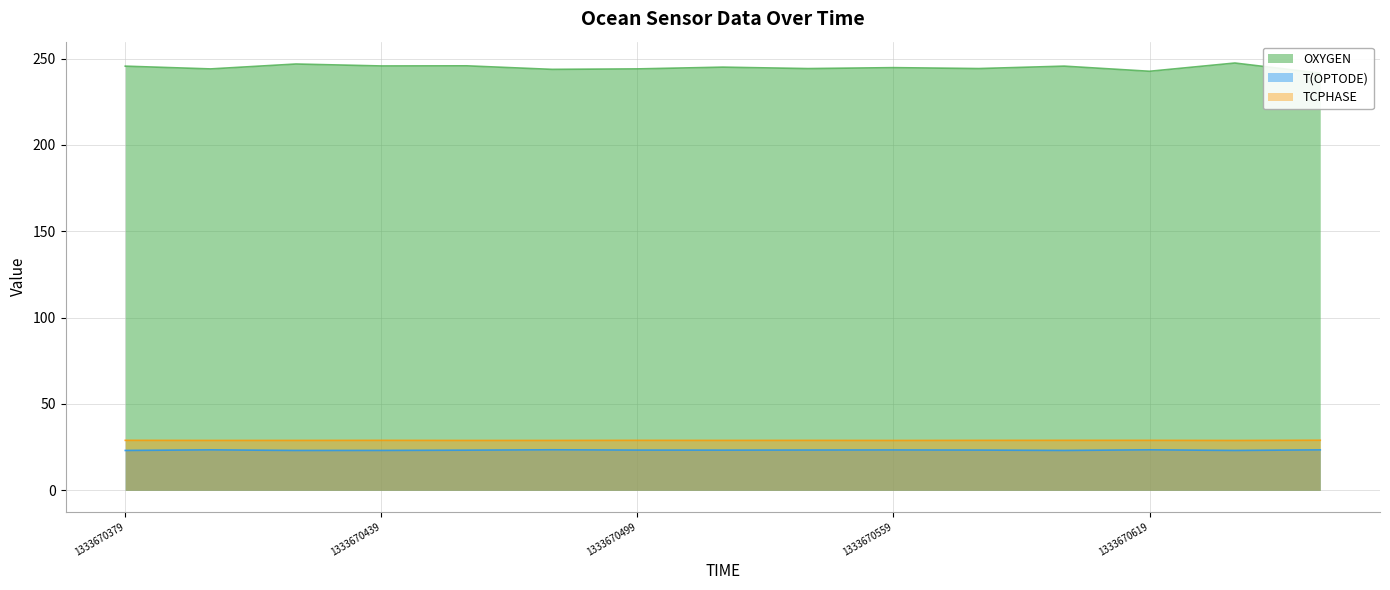

Between 1333670419 and 1333670459, which series saw the biggest shift?

OXYGEN